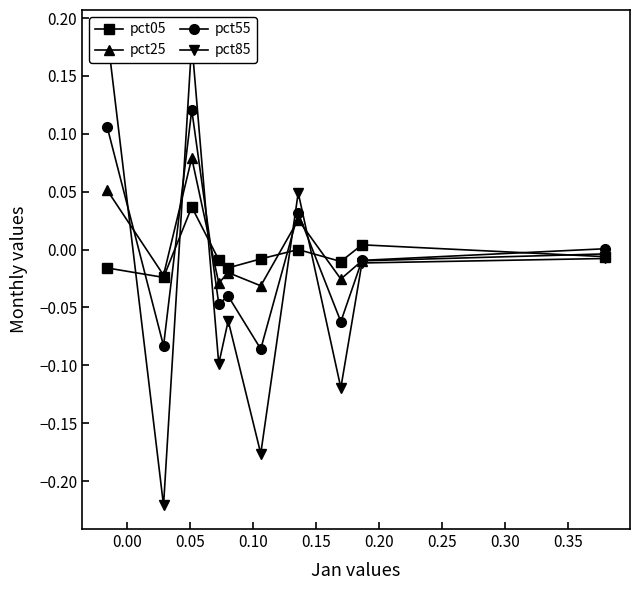

How many interior local valleys does the pct25 series have?

4